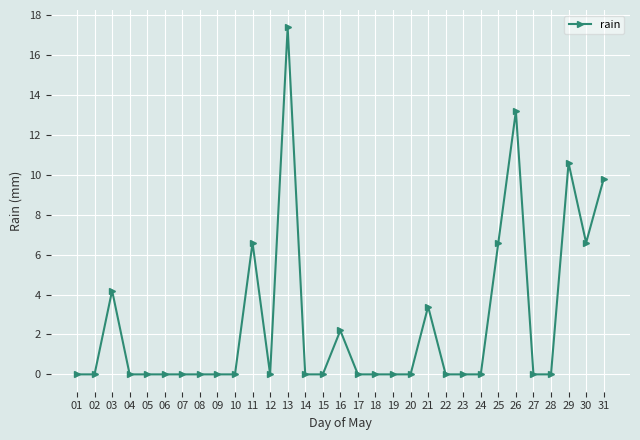

Which label corresponds to the largest value in the chart?

13